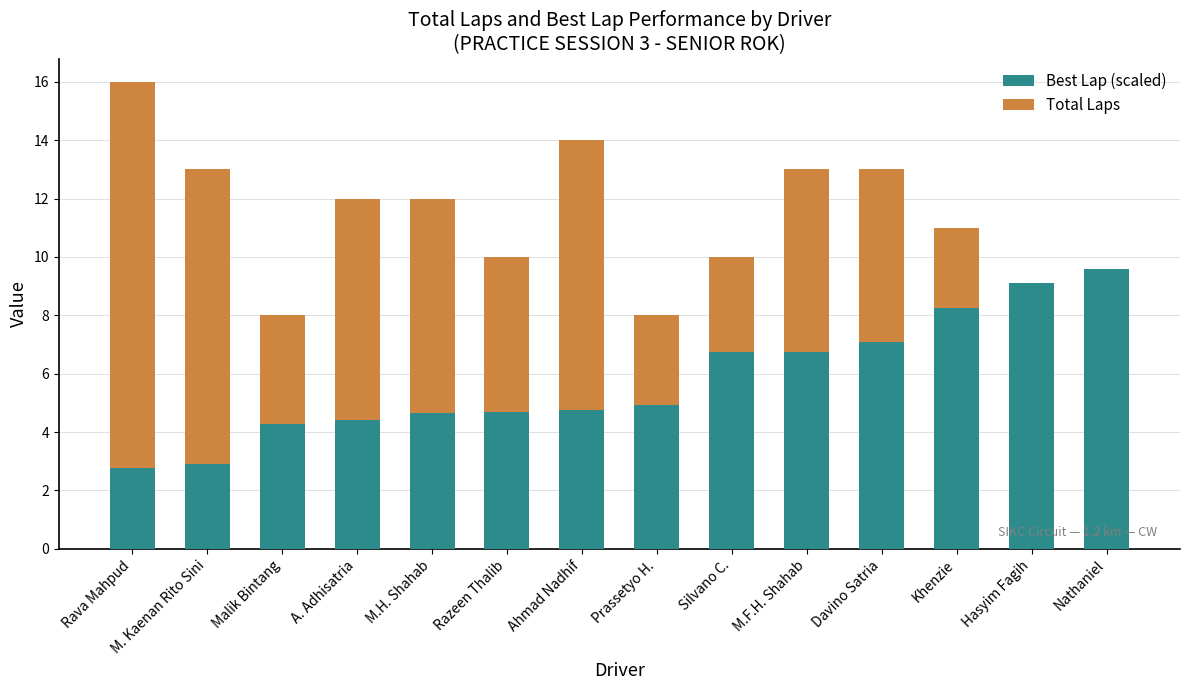

The Best Lap (scaled) series shows 4.6 at M.H. Shahab. True or false?

True